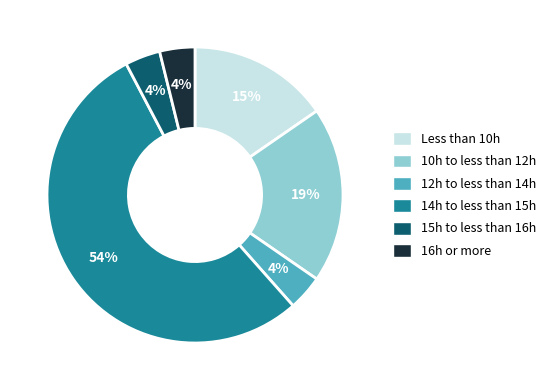

To the nearest percent, what is the difference between the largest and smallest slice percentages?

50%